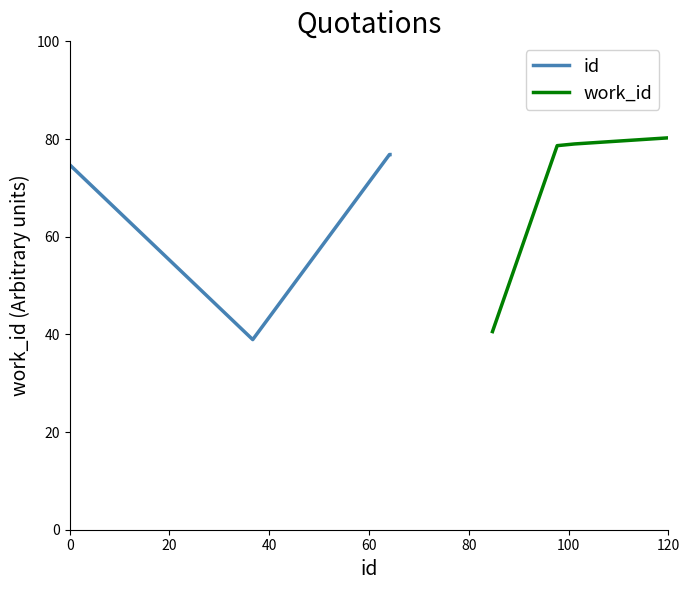

What is the highest value of the id series?

76.8